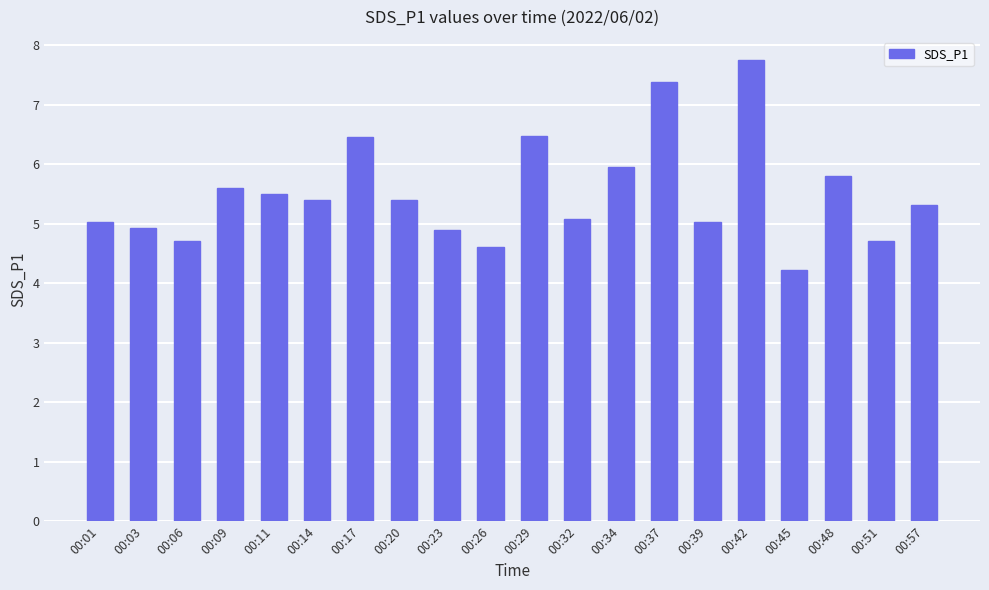

Does the chart contain any negative values?

No